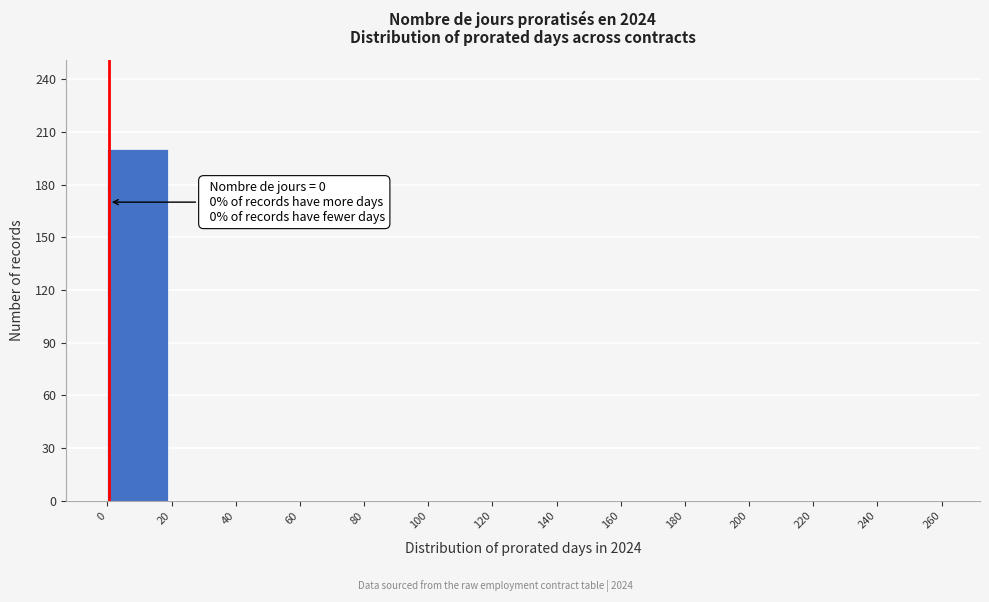

Over which range of the x-axis is the bar tallest?

0 to 20